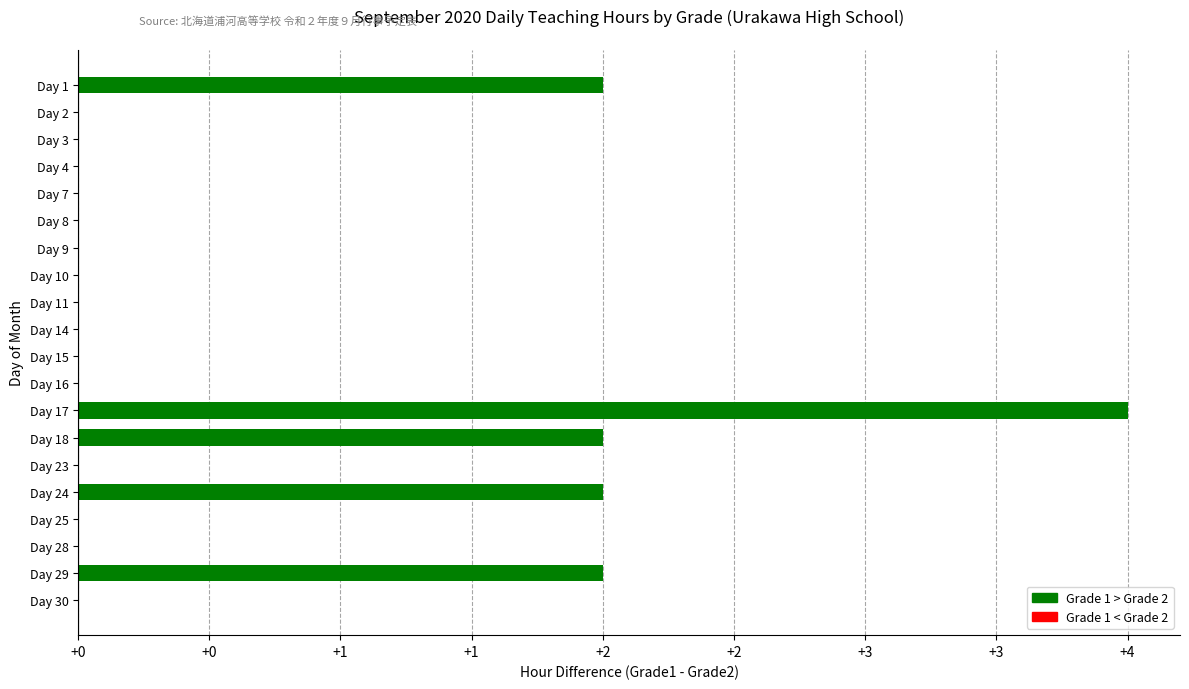

What is the sum of all values?

12